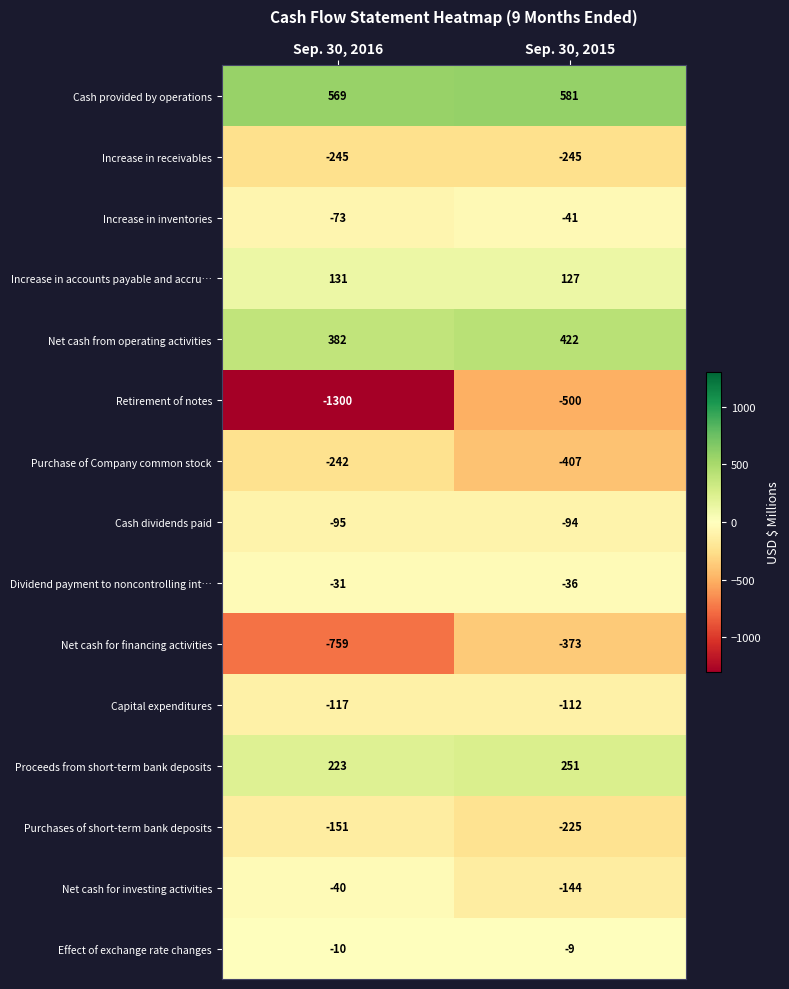

Count the number of data series in this chart.

15